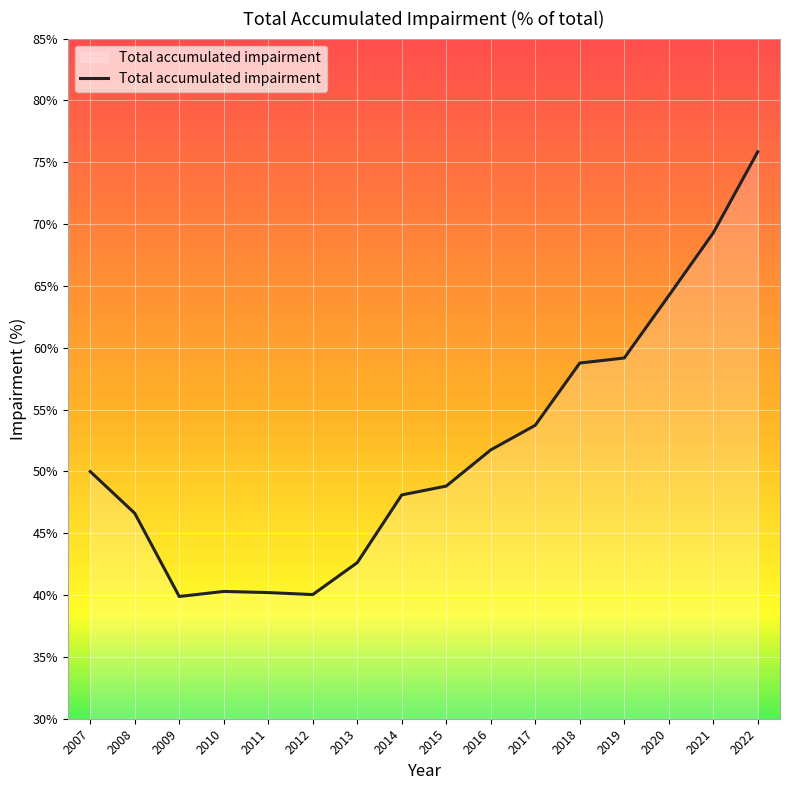

The value at 2007 is 50.0. True or false?

True